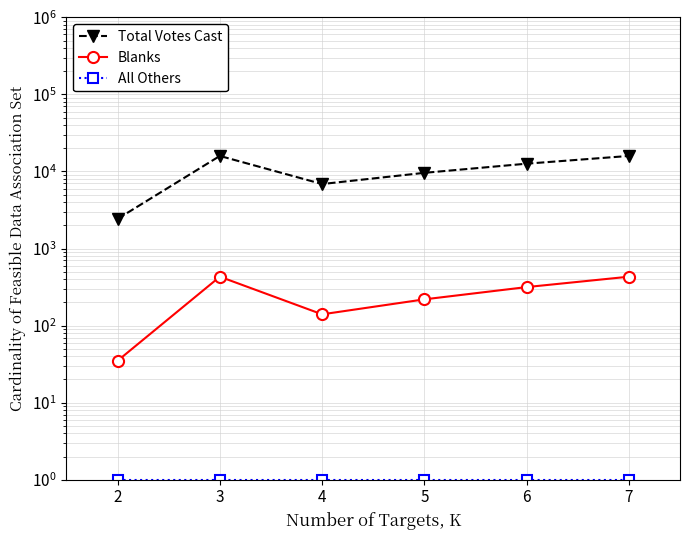

What is the highest value of the Blanks series?

431